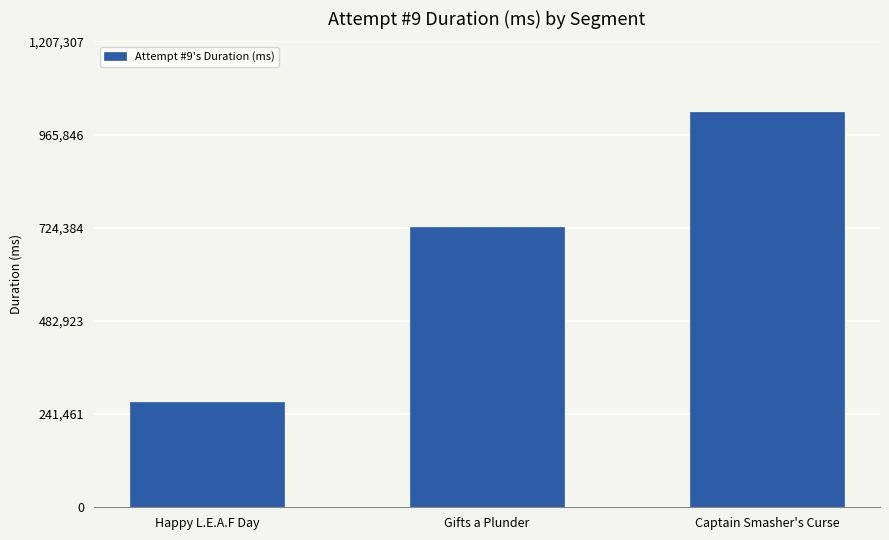

Reading left to right, what are all the values shown in this chart?

Happy L.E.A.F Day=272889	Gifts a Plunder=725057	Captain Smasher's Curse=1023142